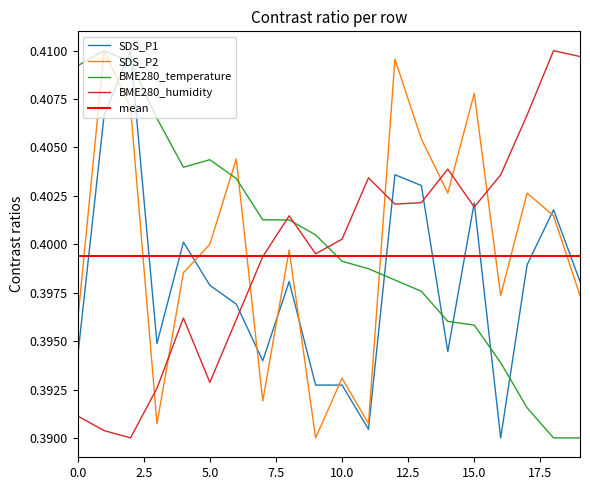

Which series has the largest range (max minus min)?

SDS_P1